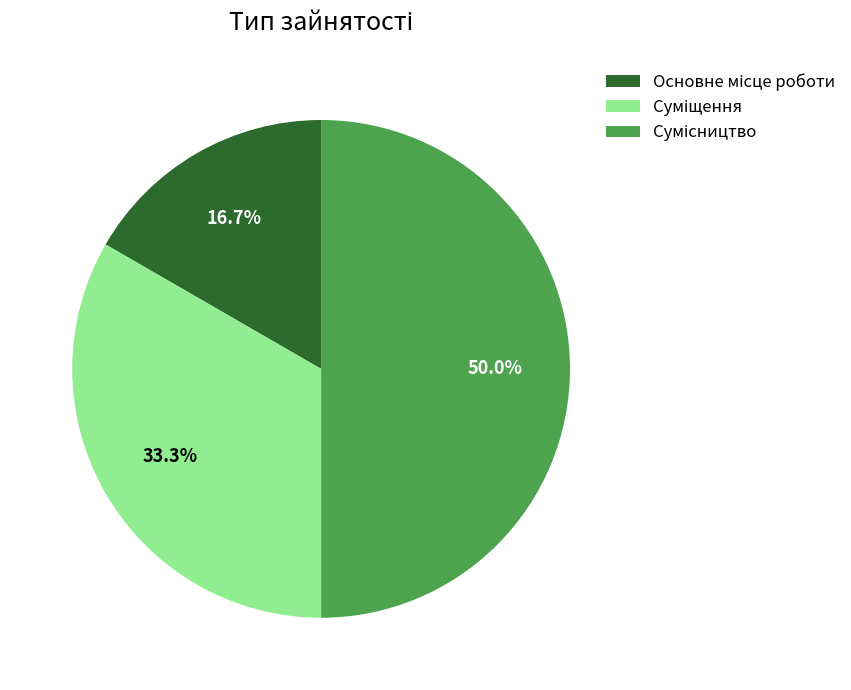

The Суміщення slice represents 26% of the pie. True or false?

False